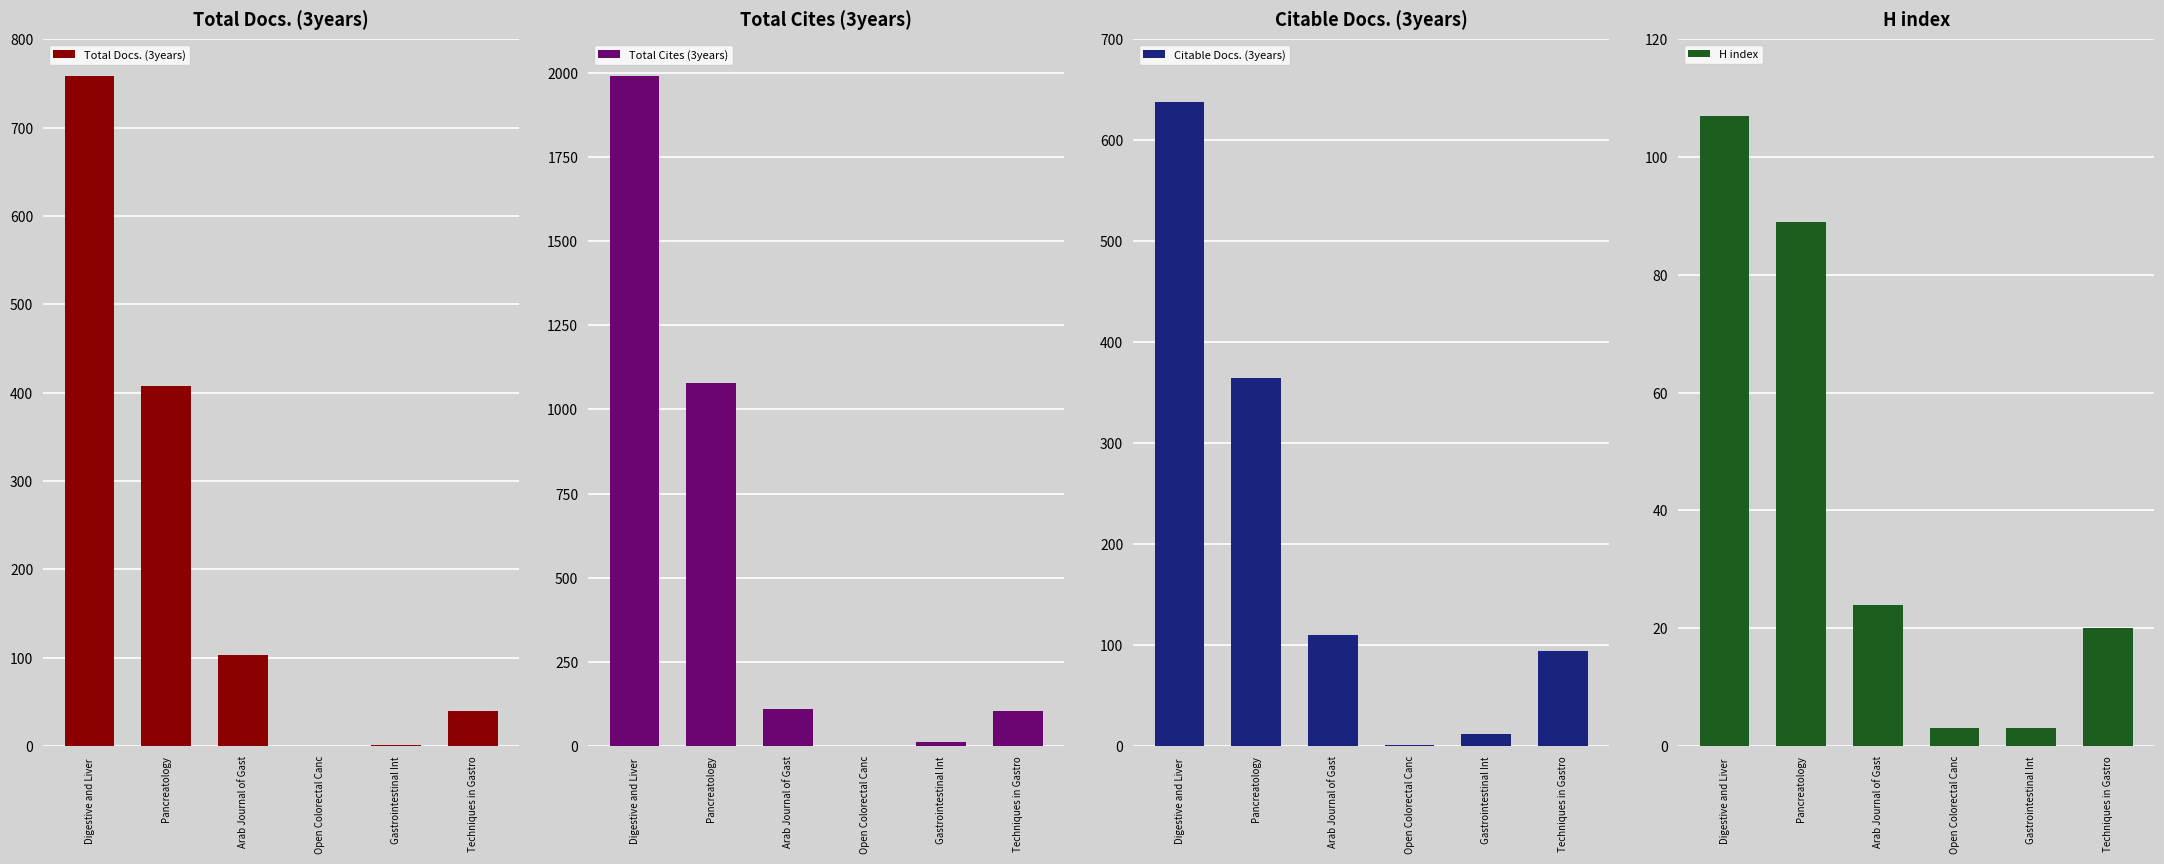

At Gastrointestinal Int, list the series in order from smallest to largest.

Total Docs. (3years), H index, Total Cites (3years), Citable Docs. (3years)